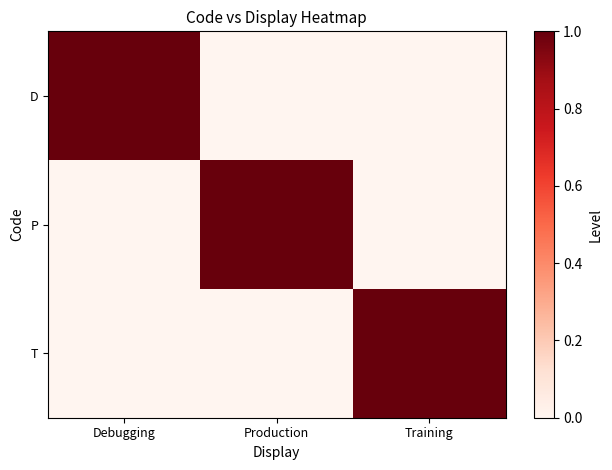

What is the spread (max minus min) of values at Debugging?

1